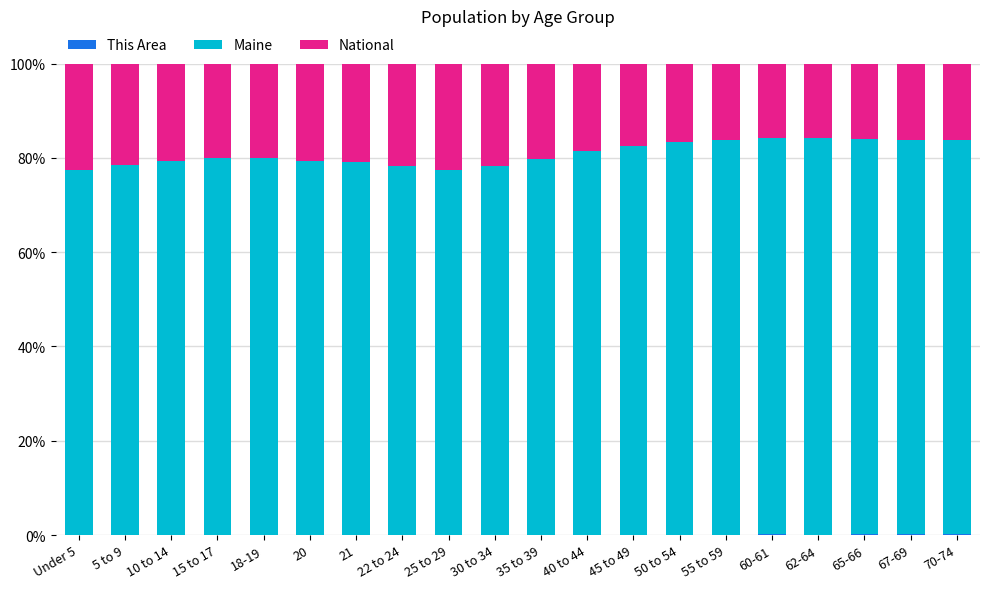

Does the chart contain stacked bars?

Yes